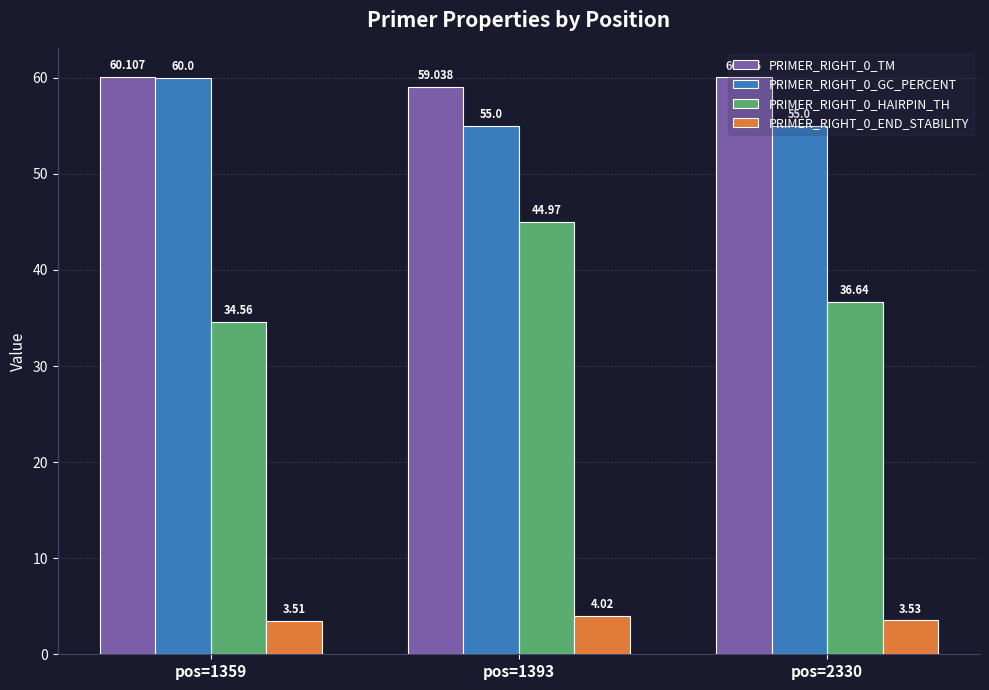

Is the value of PRIMER_RIGHT_0_HAIRPIN_TH at pos=1393 greater than the value of PRIMER_RIGHT_0_TM at pos=1359?

No